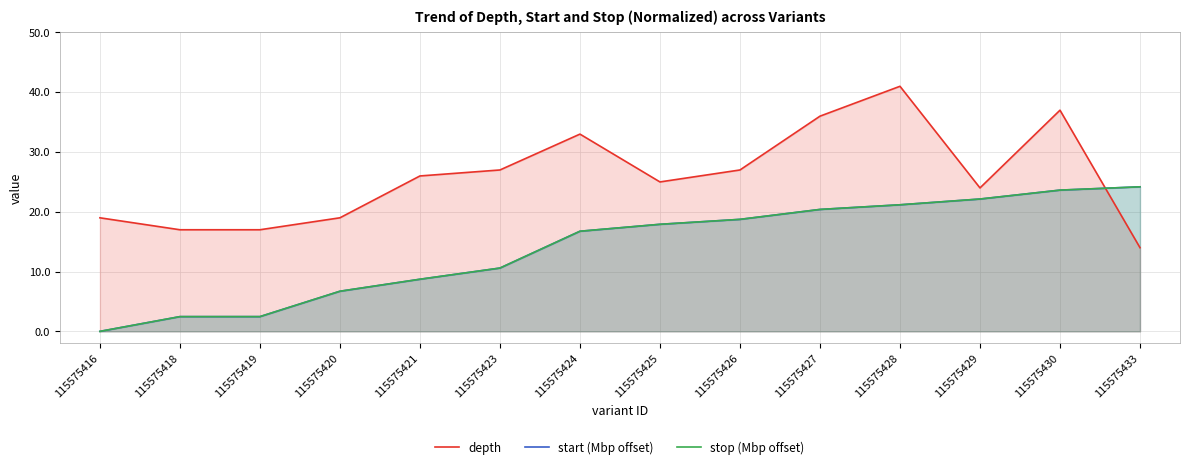

What is the difference between the stop (Mbp offset) values at 115575421 and 115575424?

8.0